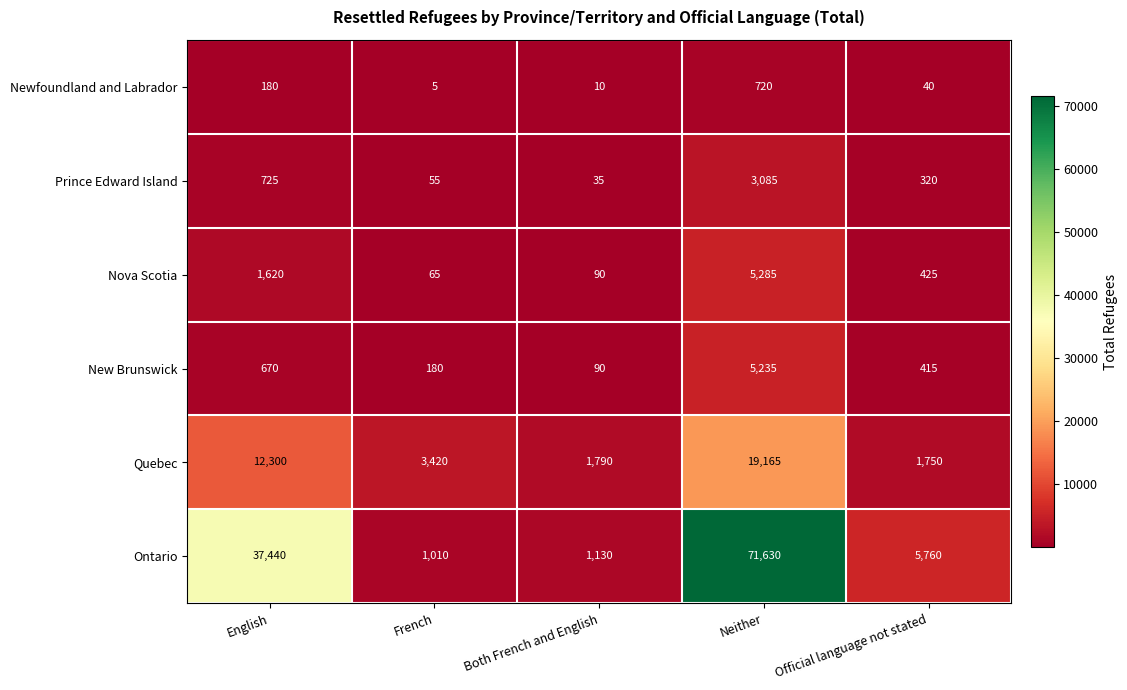

Where is Quebec nearest to the value 10457?

English